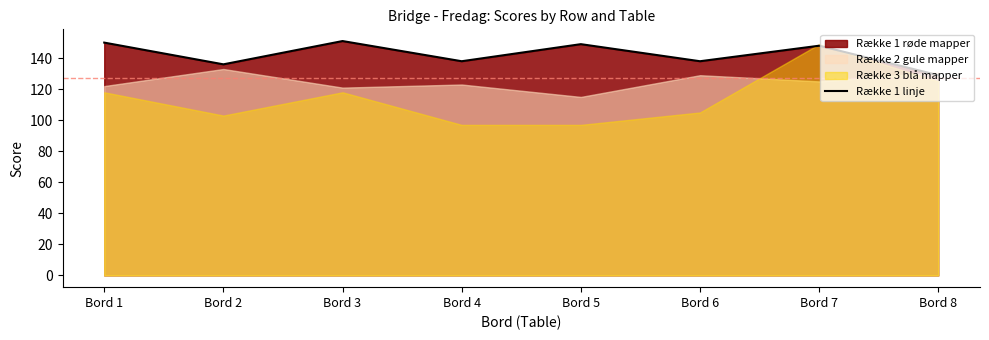

What is the difference between the second highest and minimum values?

21